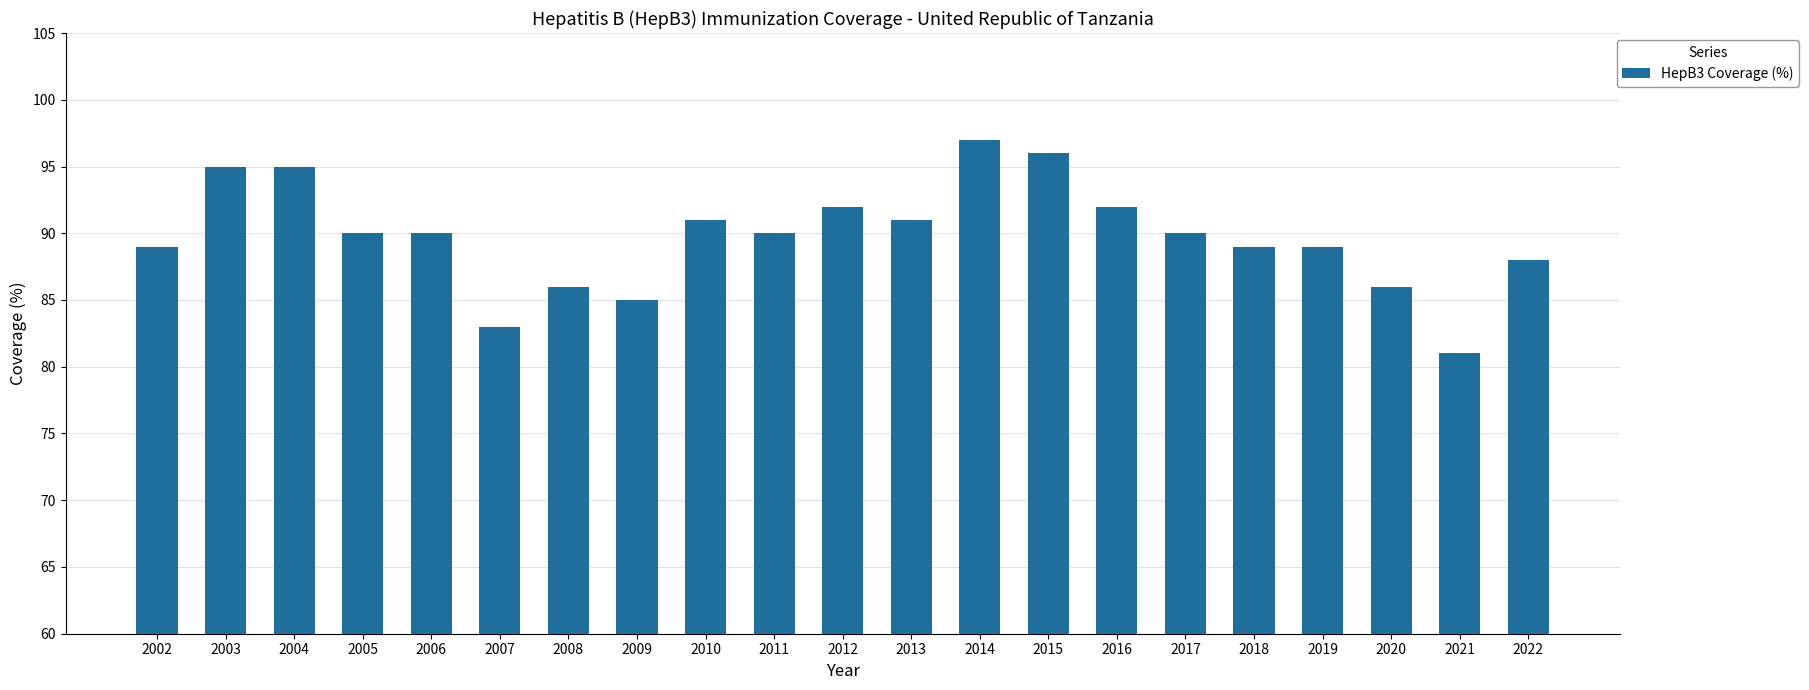

The value at 2012 is 92. True or false?

True